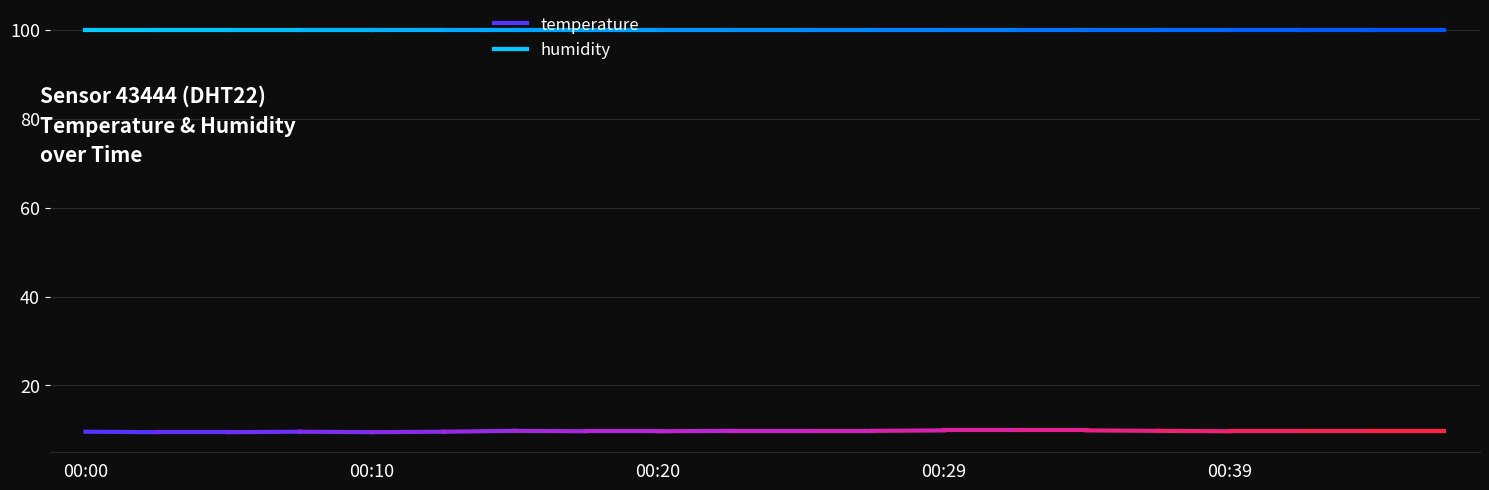

The humidity series shows 169.4 at 00:10. True or false?

False